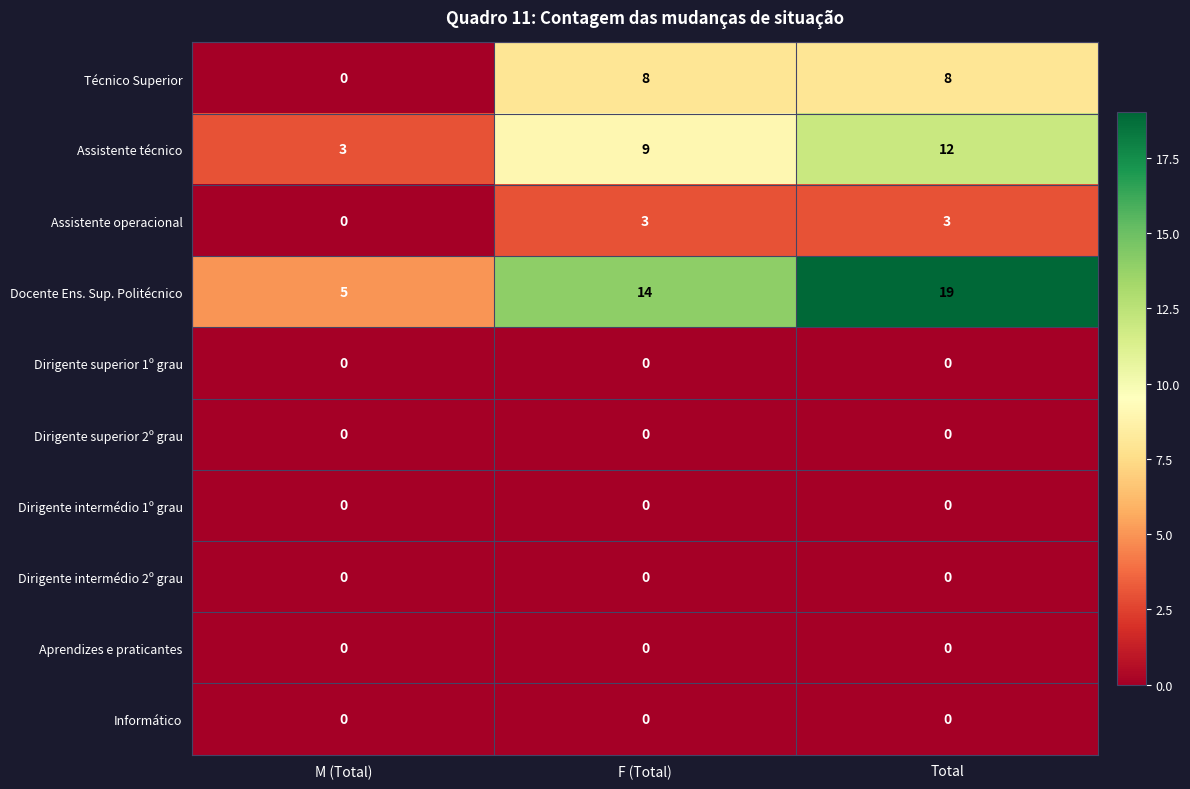

At how many categories does at least one series exceed 4?

3